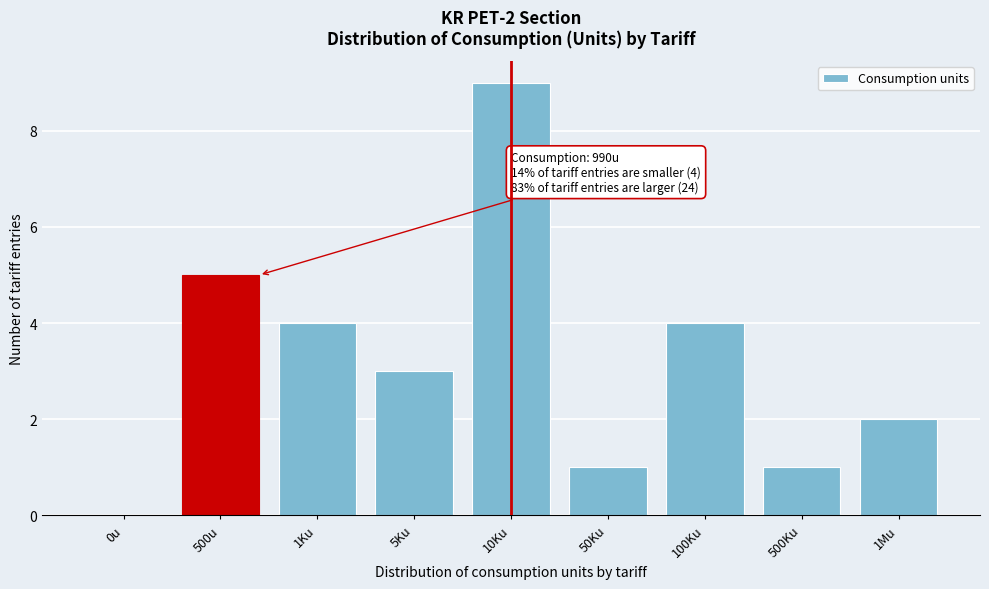

Reading left to right, transcribe all the data shown in this chart.

0u=0	500u=5	1Ku=4	5Ku=3	10Ku=9	50Ku=1	100Ku=4	500Ku=1	1Mu=2